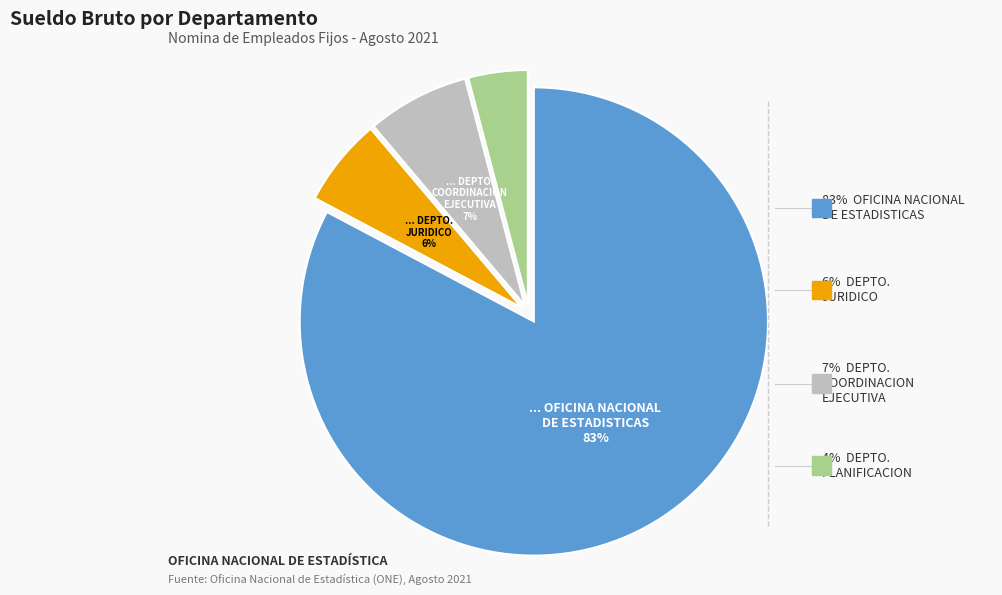

True or false: DEPARTAMENTO DE COORDINACION EJECUTIVA accounts for 1% of the total.

False